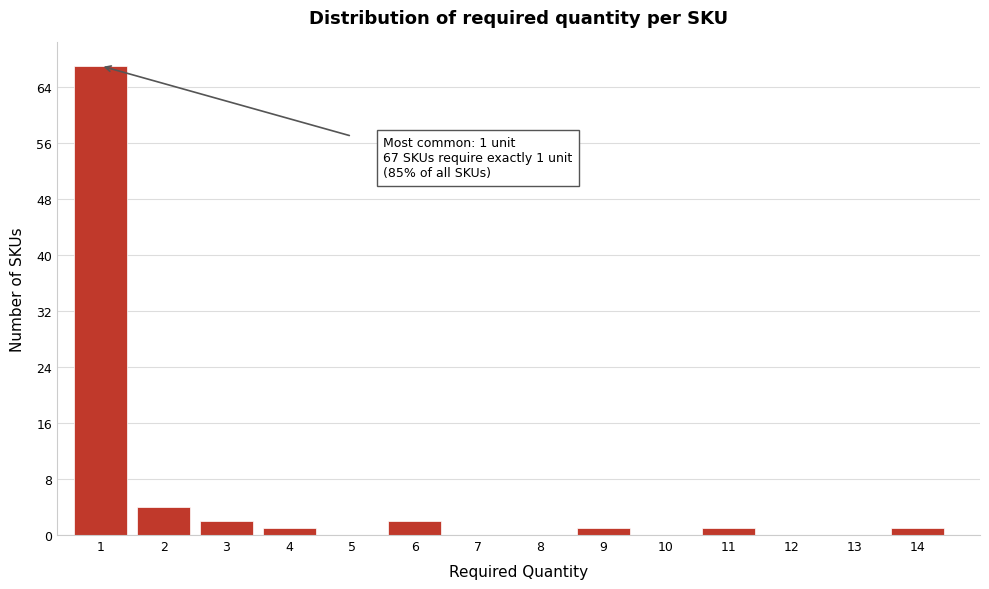

Reading right to left, transcribe all the data shown in this chart.

14=1	13=0	12=0	11=1	10=0	9=1	8=0	7=0	6=2	5=0	4=1	3=2	2=4	1=67